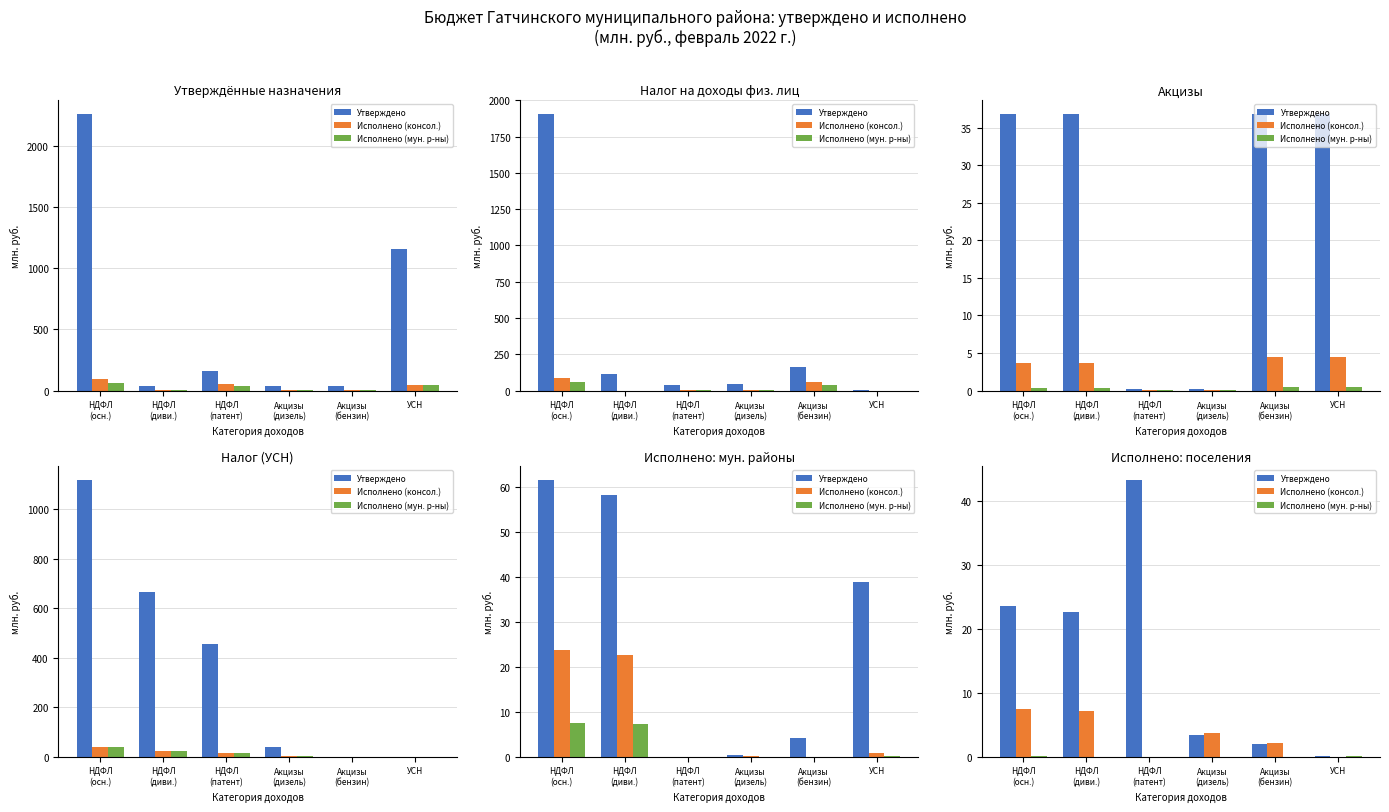

True or false: Vectorized has a value of 3.5 at Акцизы
(дизель).

True